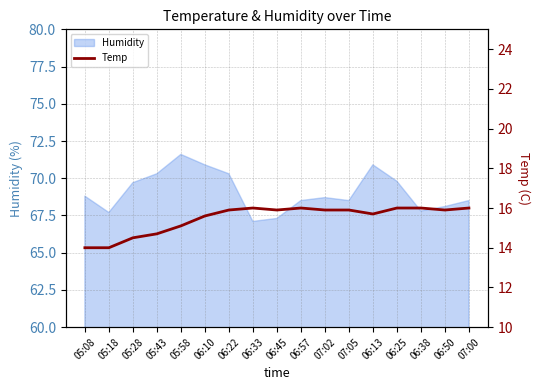

True or false: there are more than 1 points higher than both neighbors.

True